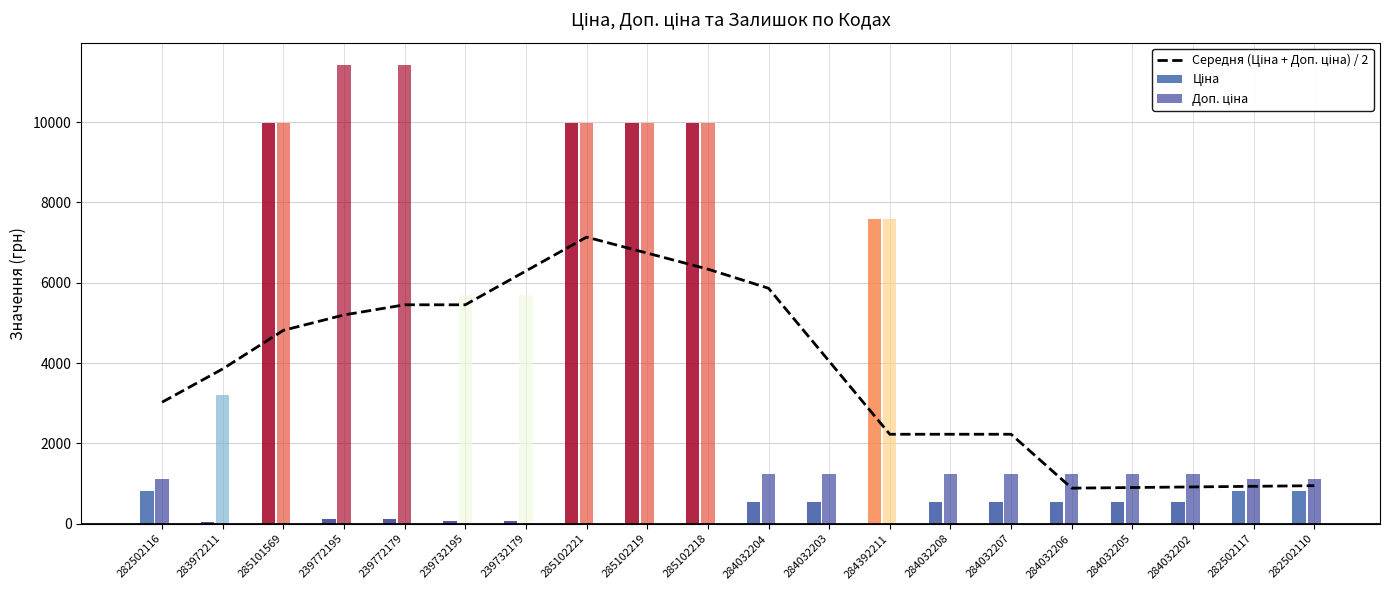

The value of Доп. ціна at 284032202 is 1235.4. True or false?

True